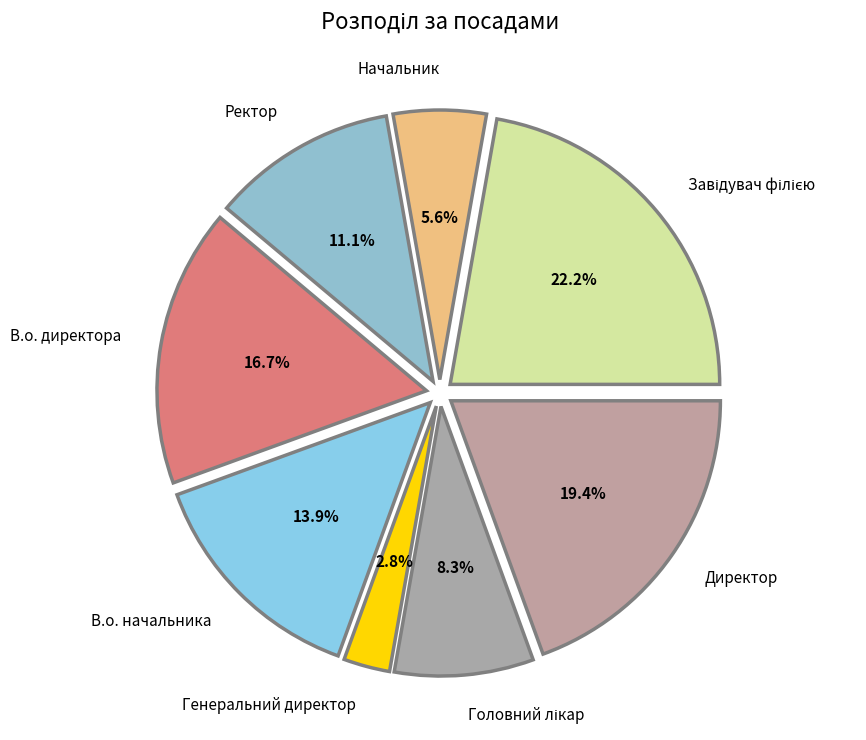

How many slices are in this pie chart?

8